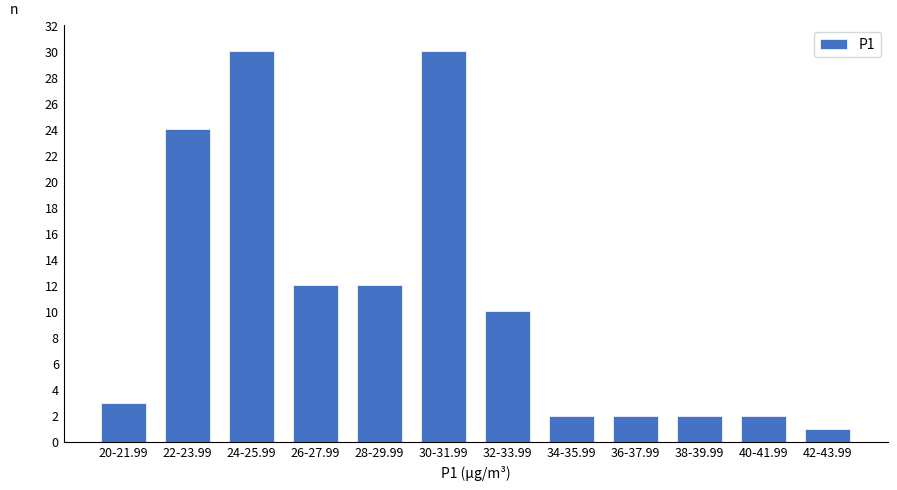

Reading left to right, list all the values displayed in this chart.

20-21.99=3	22-23.99=24	24-25.99=30	26-27.99=12	28-29.99=12	30-31.99=30	32-33.99=10	34-35.99=2	36-37.99=2	38-39.99=2	40-41.99=2	42-43.99=1